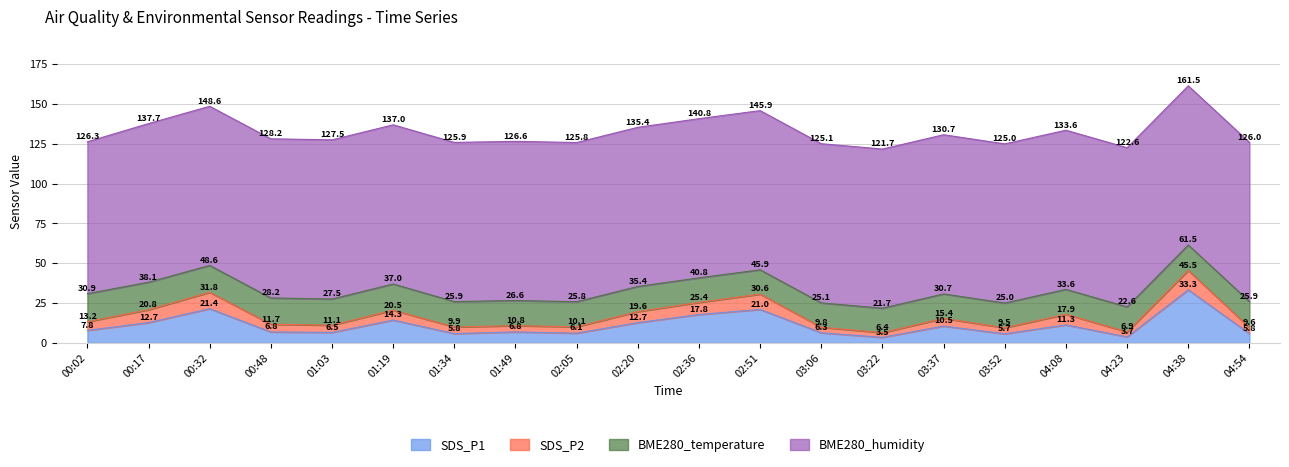

What is the total value across all series at 01:34?

125.9